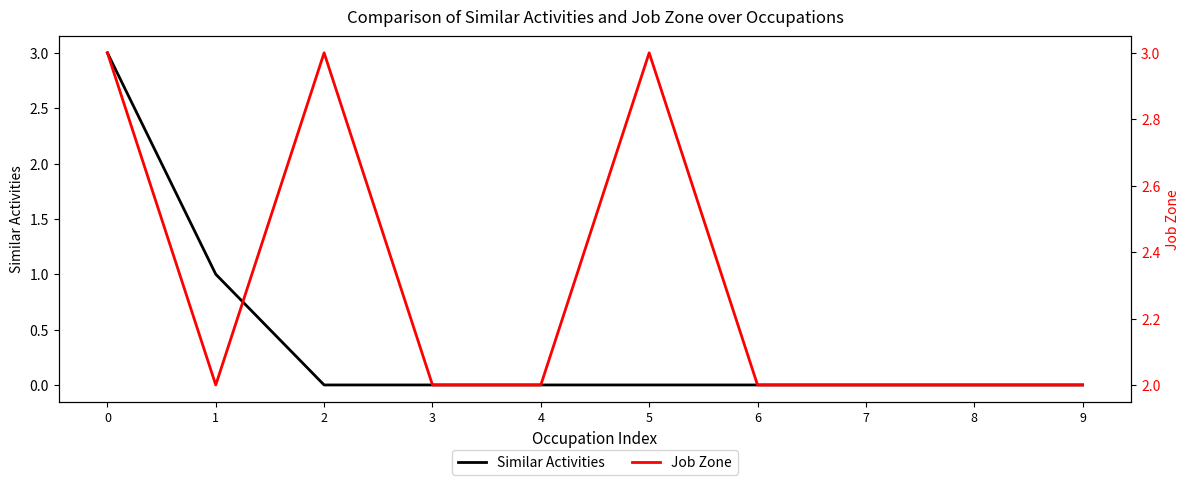

Count the number of categories in the chart.

10